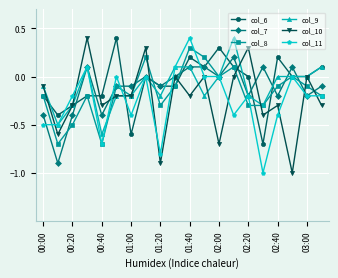

What is the smallest value displayed?

-1.0